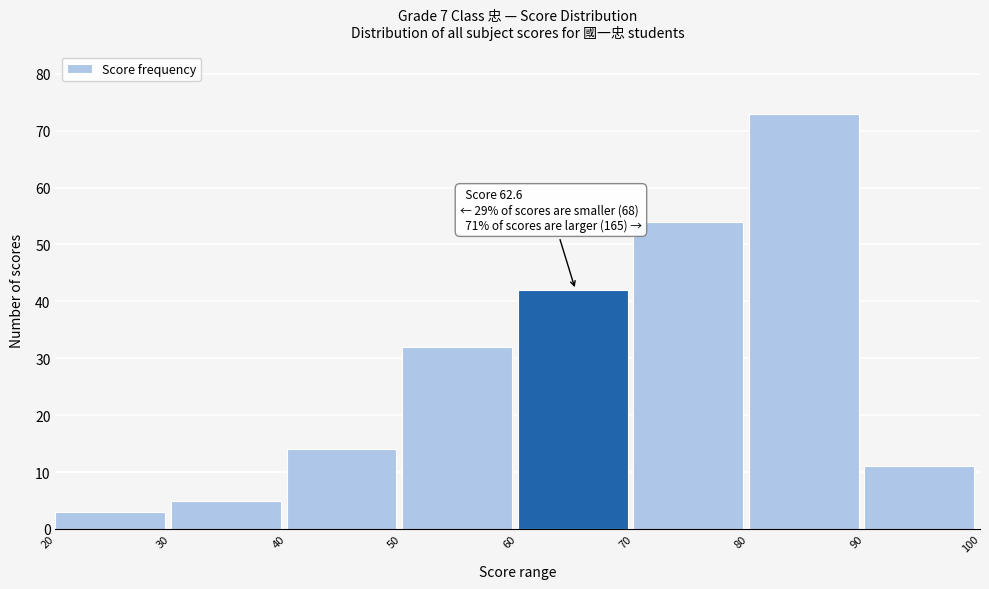

Which range on the x-axis has the tallest bar?

80 to 90